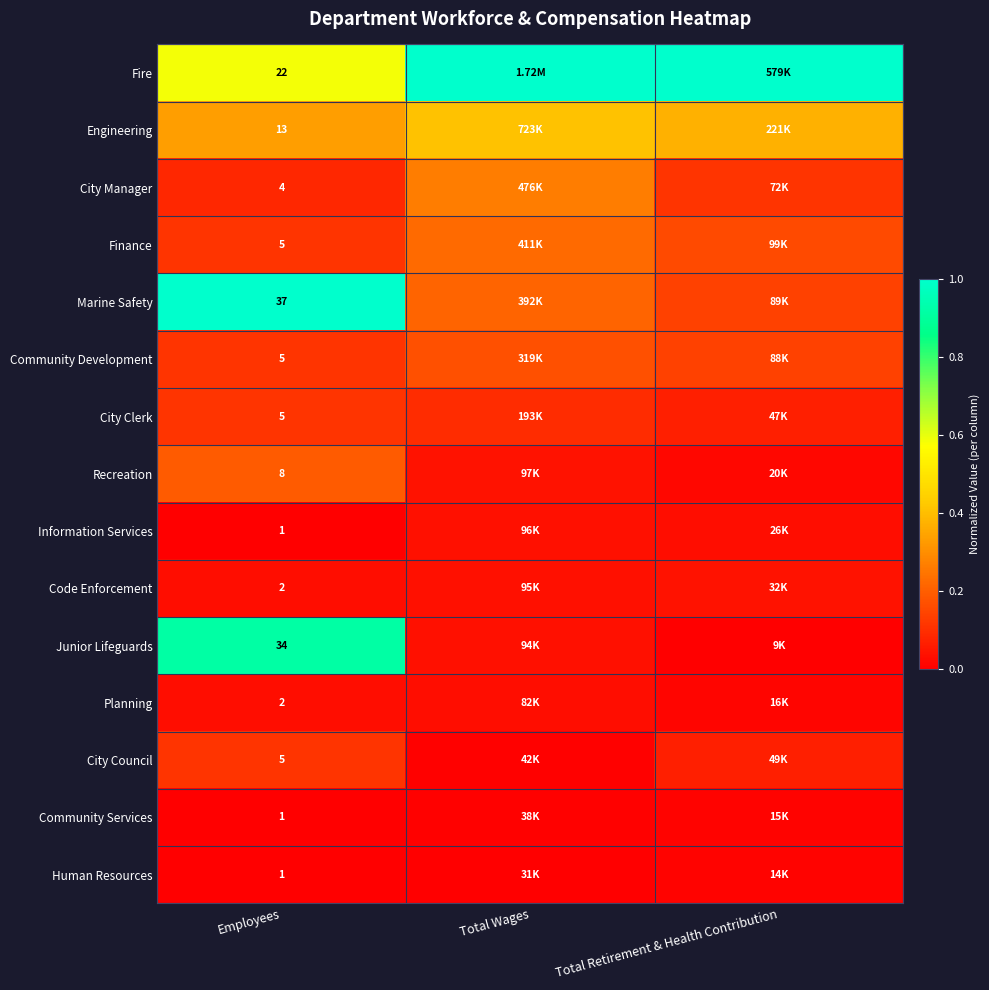

Rank the categories by Marine Safety value from highest to lowest.

Employees, Total Wages, Total Retirement & Health Contribution